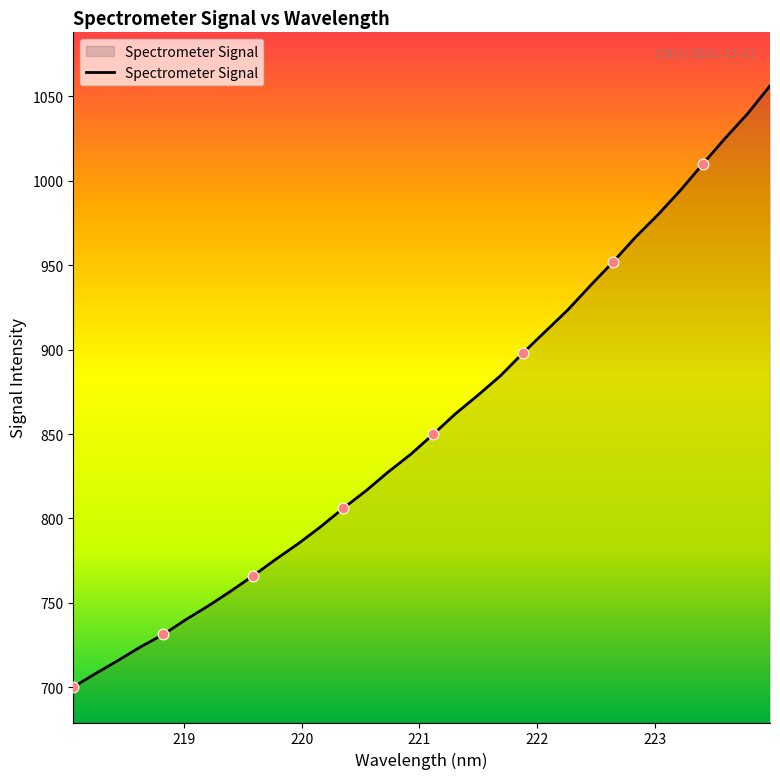

What is the smallest value displayed?

700.2